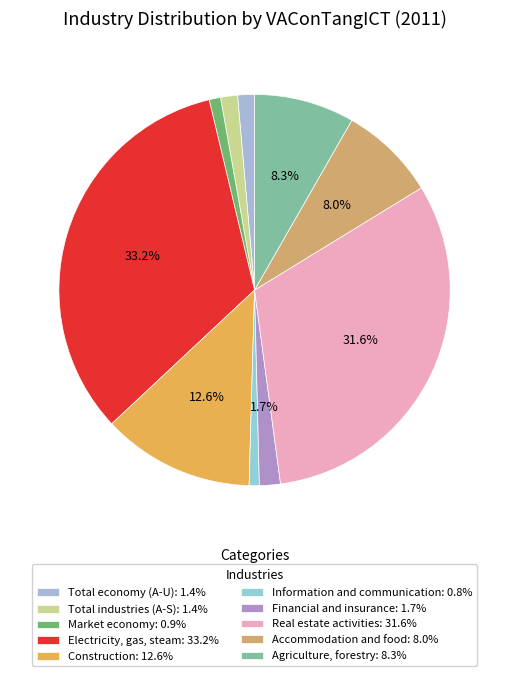

Is it true that Financial and insurance is 2% of the pie?

True